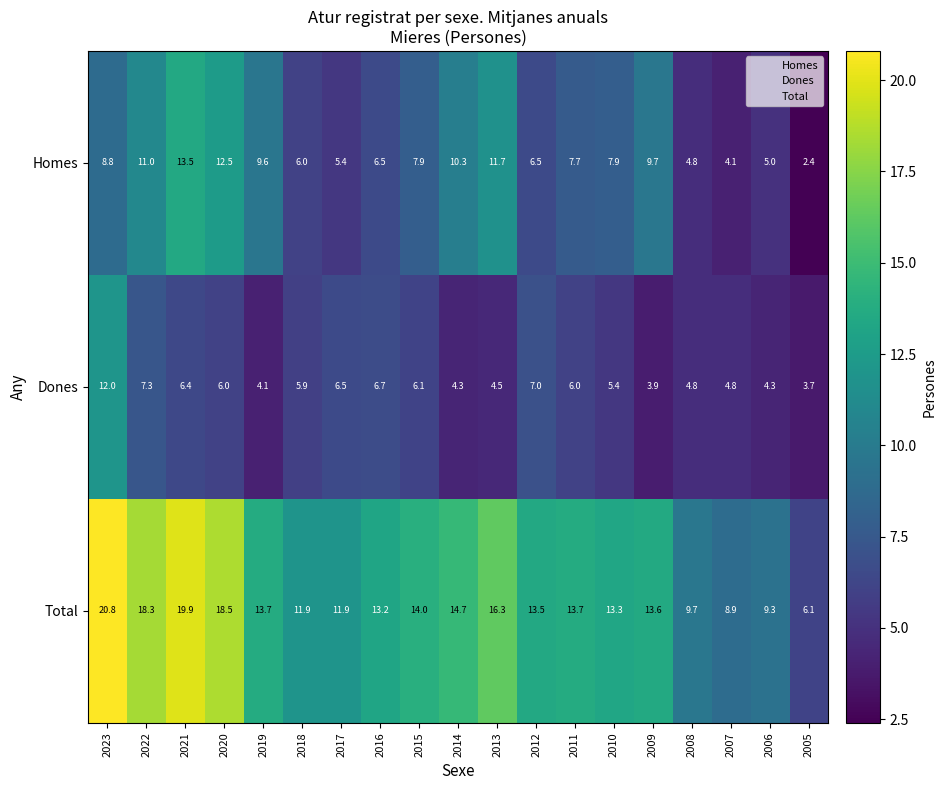

At which category does the chart reach its minimum across all series?

2005